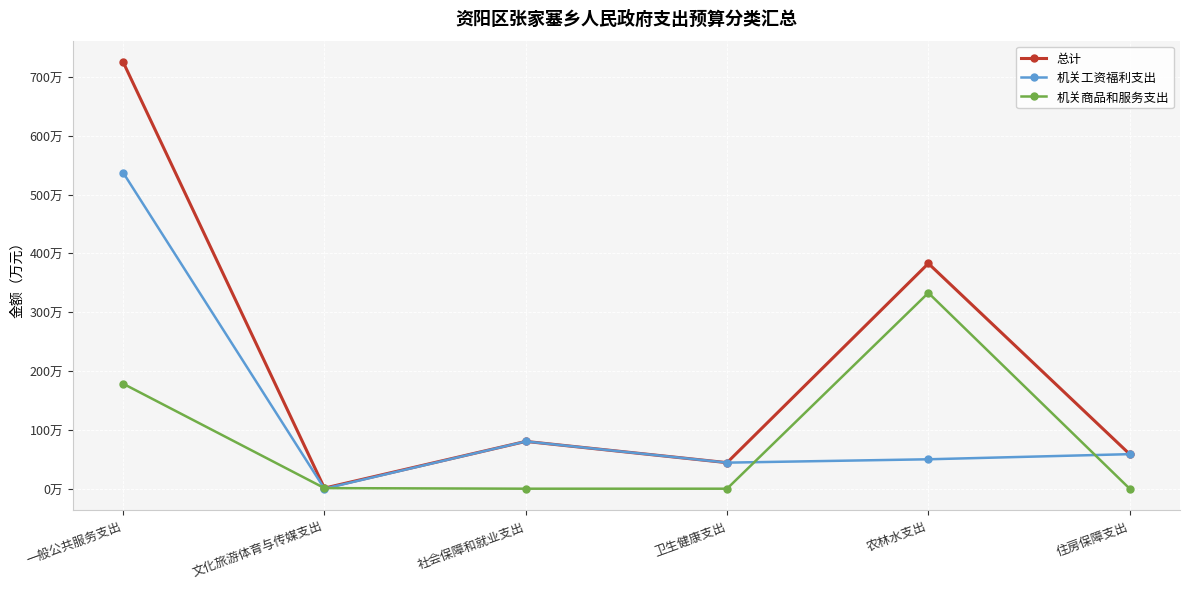

What are all the series names shown in the legend?

总计, 机关工资福利支出, 机关商品和服务支出